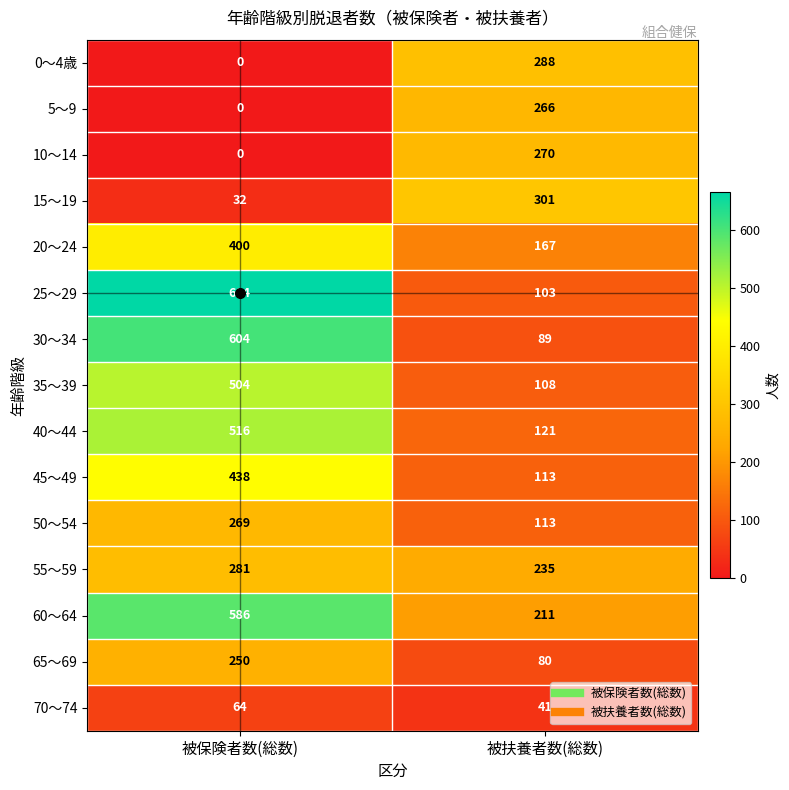

What is the sum of the 65～69 values at 被扶養者数(総数) and 被保険者数(総数)?

330